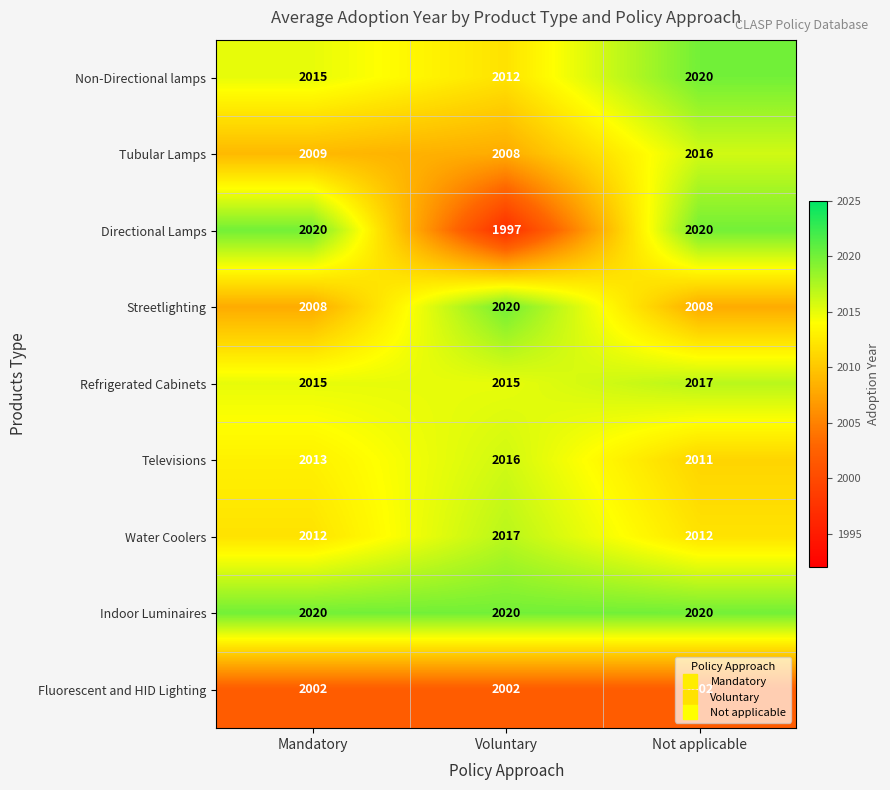

What is the smallest value displayed?

1997